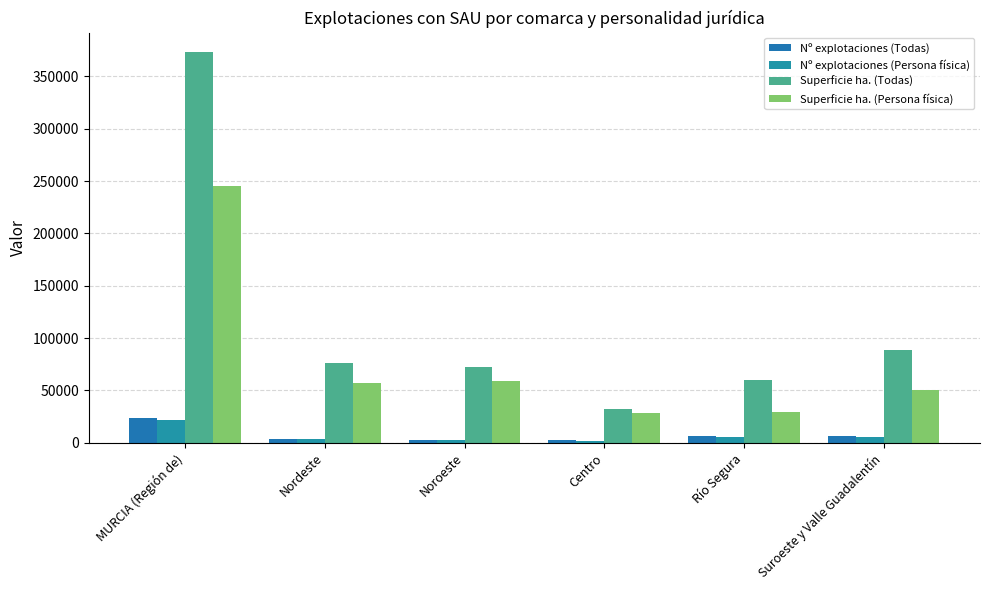

Which series has the largest total across all categories?

Superficie ha. (Todas)